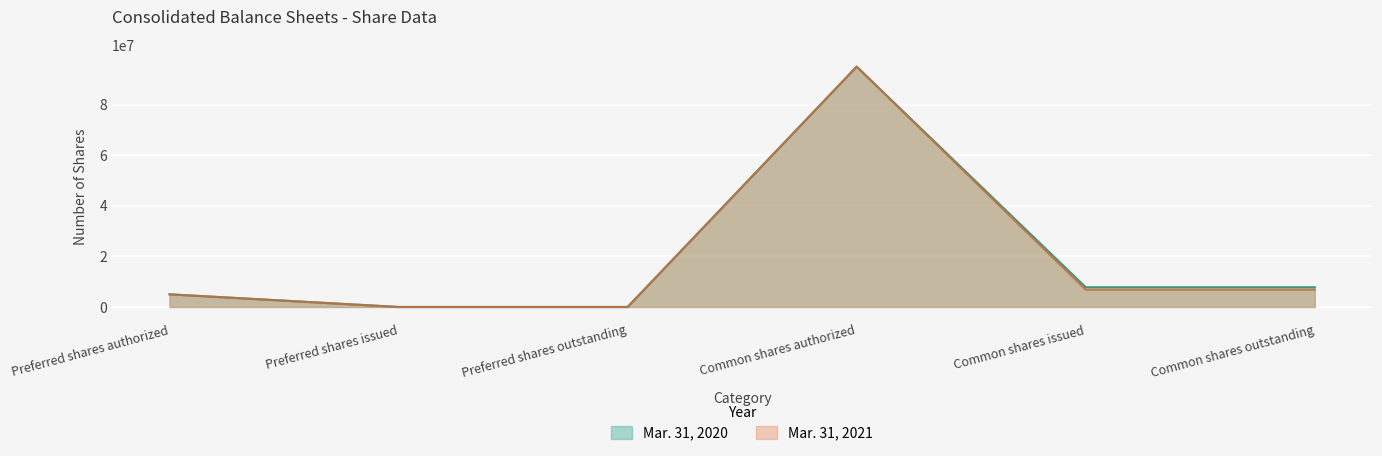

True or false: Mar. 31, 2021 has more than 0 points higher than both neighbors.

True